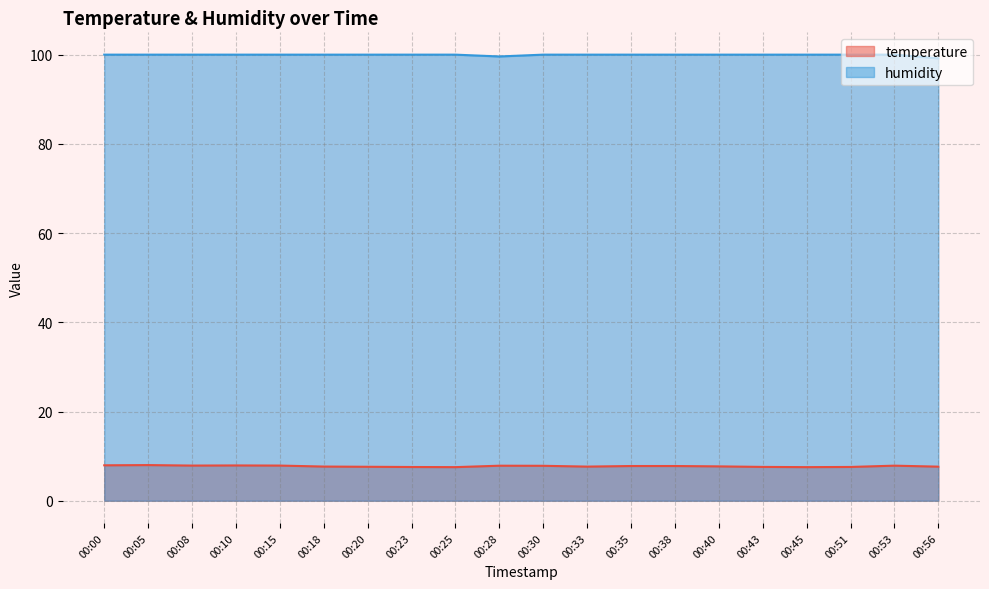

How many data points in humidity are less than 100?

2